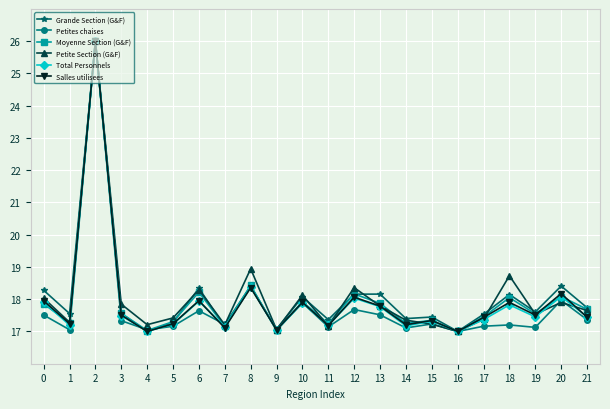

What is the total value across all series at 12?

108.5